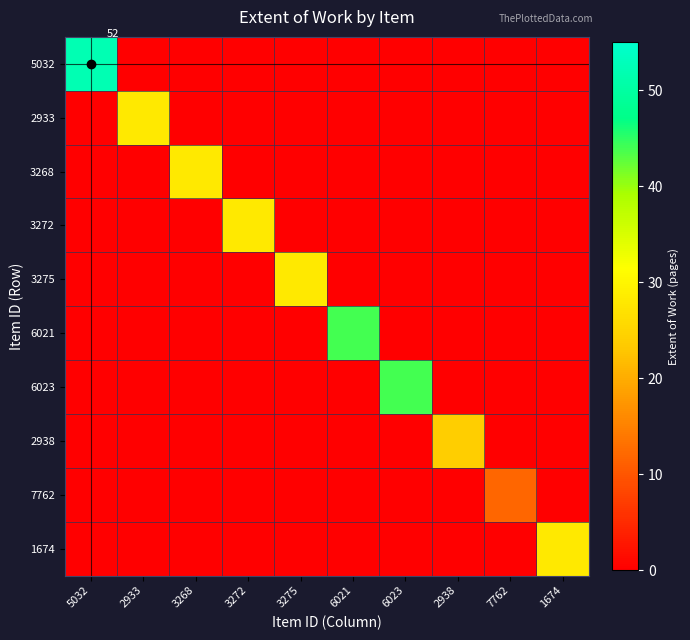

Is the value of 3275 at 3275 greater than the value of 1674 at 3268?

Yes